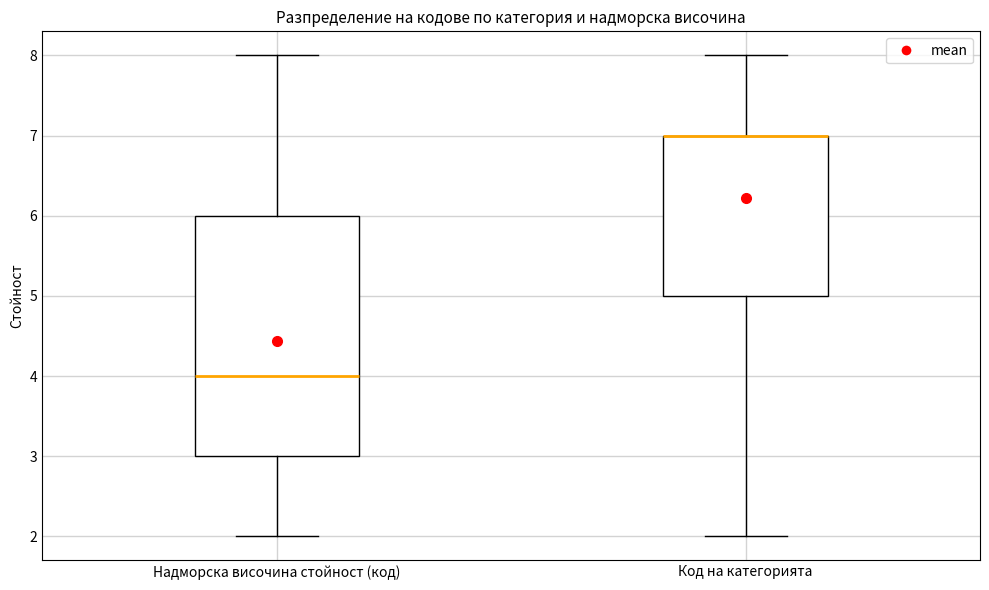

Reading left to right, read every box against the y-axis: the position of its median line, the range the box covers, and the ends of its whiskers. The values are not printed on the chart, so give them approximately, as read against the axis.

Надморска височина стойност (код): median 4, box 3 to 6, whiskers 2 to 8
Код на категорията: median 7 (drawn on the box's upper edge), box 5 to 7, whiskers 2 to 8